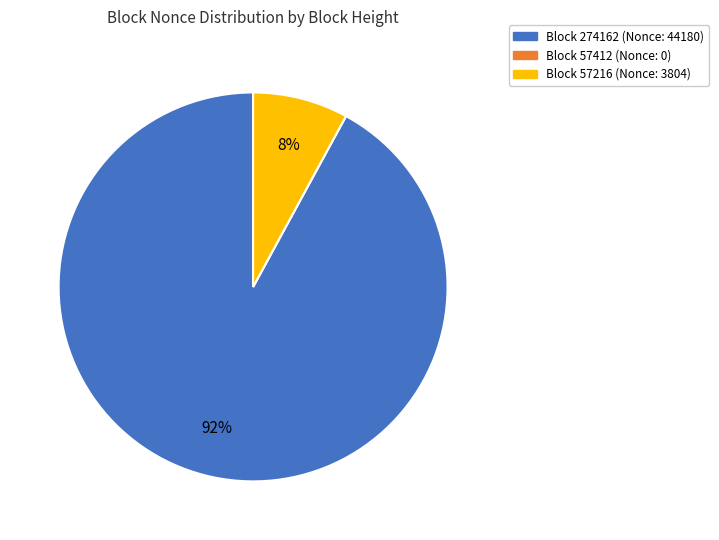

To the nearest percent, what is the average slice percentage?

33%